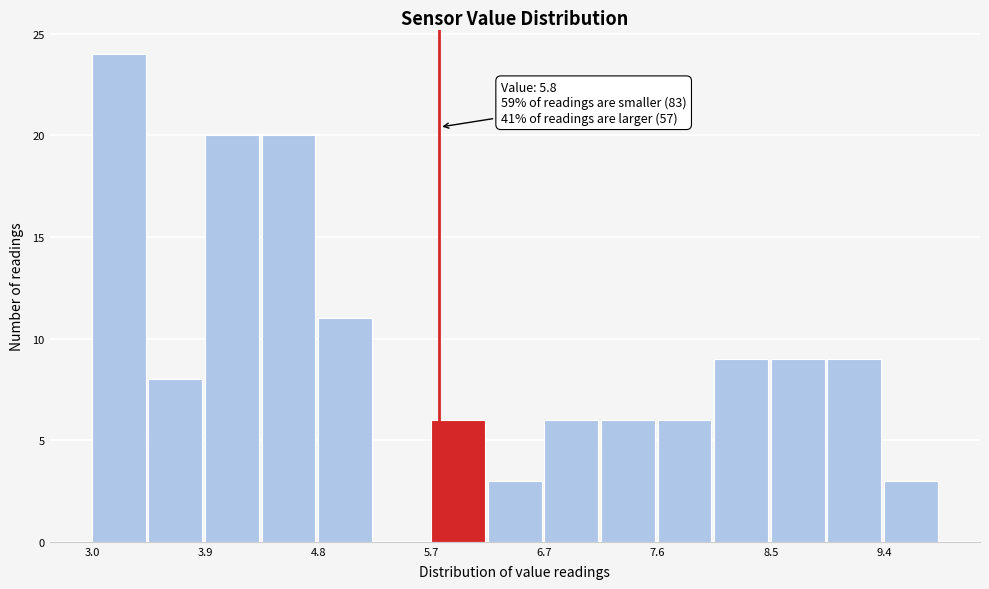

Over which range of the x-axis is the bar tallest?

3.0 to 3.4